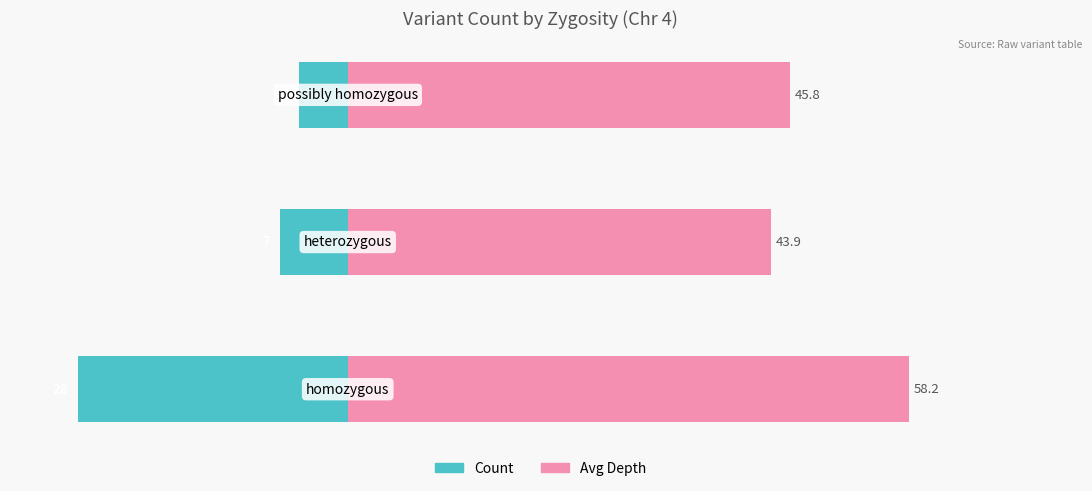

Reading left to right, extract all data points from this chart.

Count: −40=-28.0	−20=-7.0	0=-5.0
Avg Depth: −40=58.2	−20=43.9	0=45.8